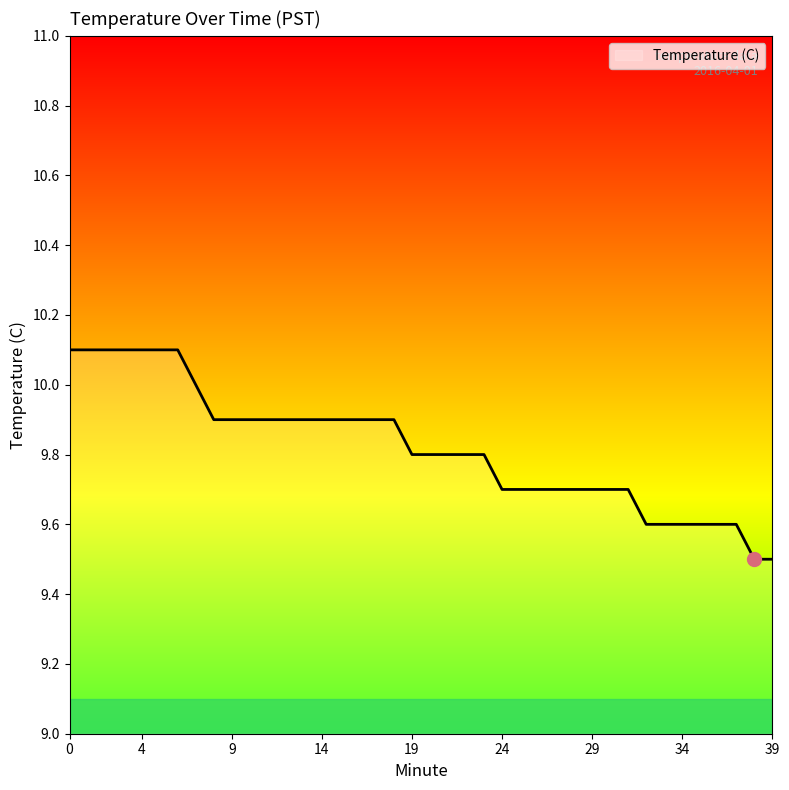

What is the difference between the maximum and minimum values?

0.6